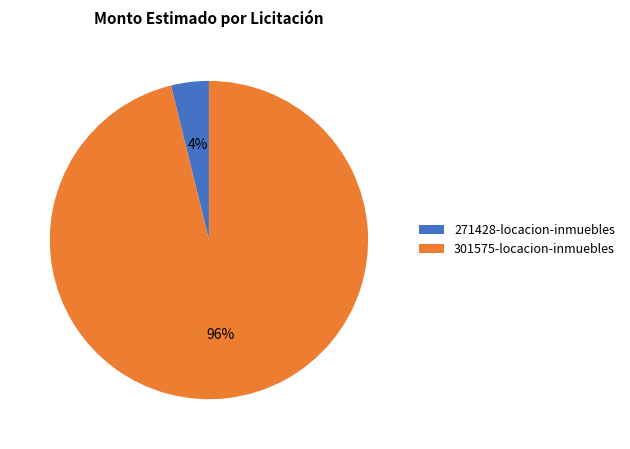

Is it true that 301575-locacion-inmuebles is 96% of the pie?

True